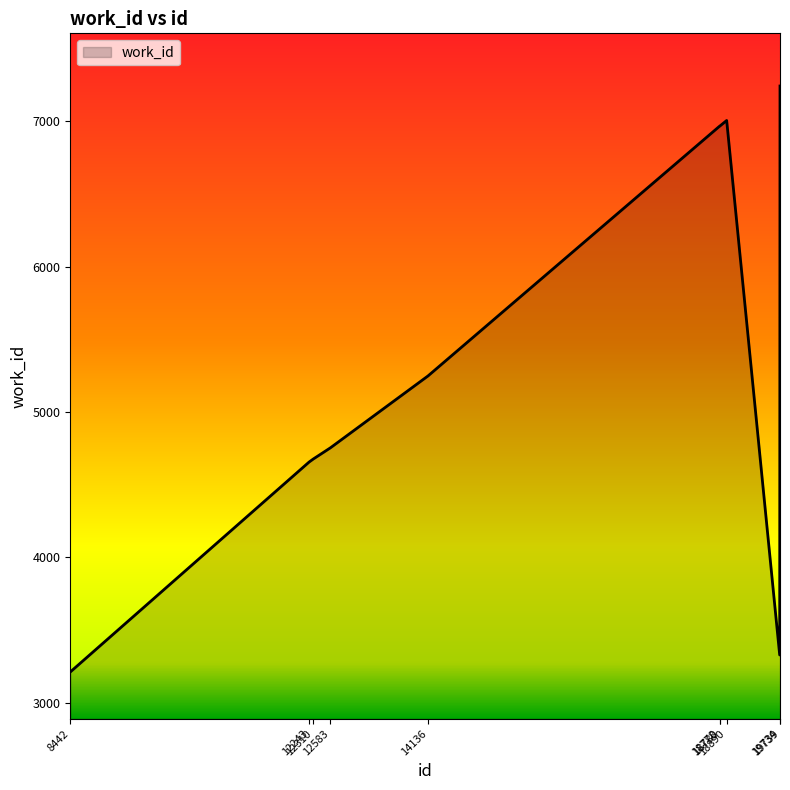

What is the difference between the values at 19739 and 14136?

1993